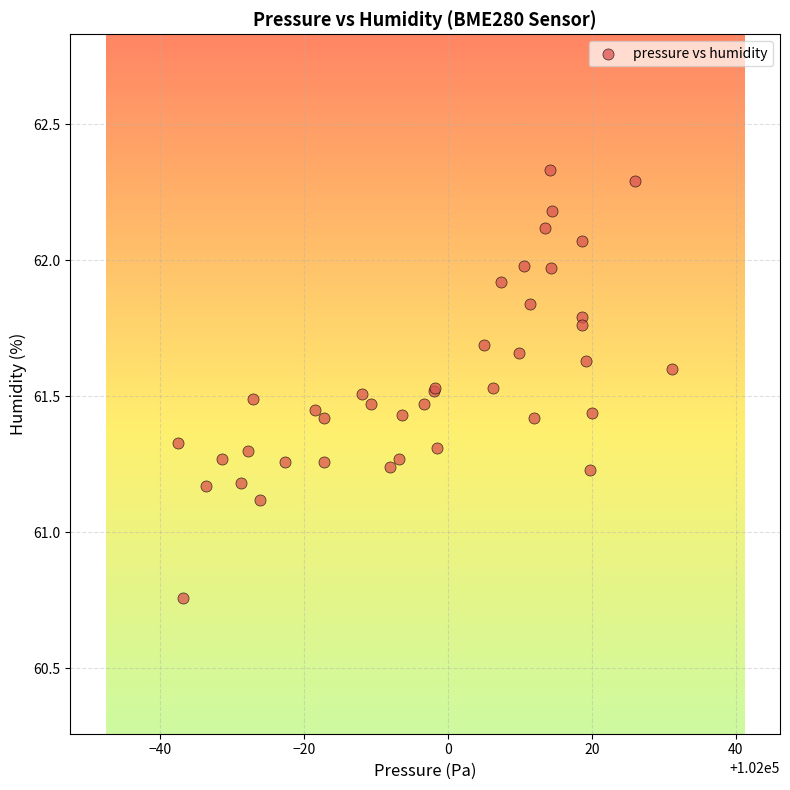

What Y value in the scatter plot is closest to 61?

61.1